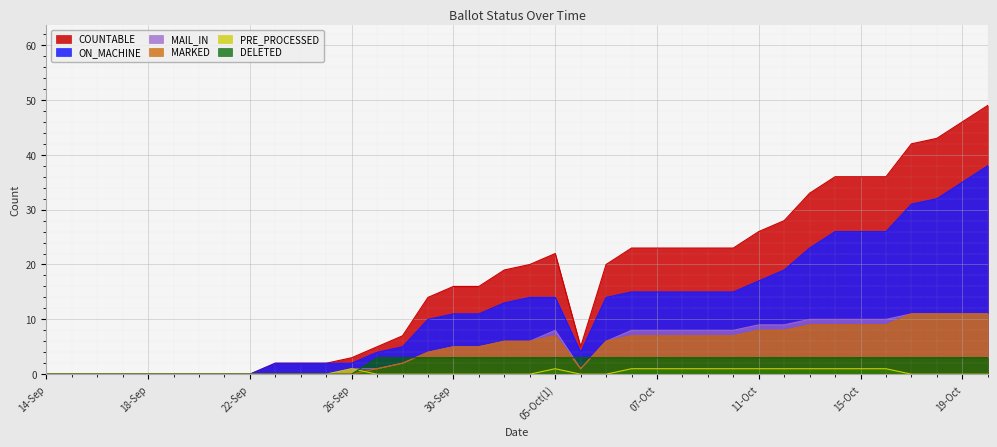

True or false: DELETED and ON_MACHINE intersect in this chart.

False